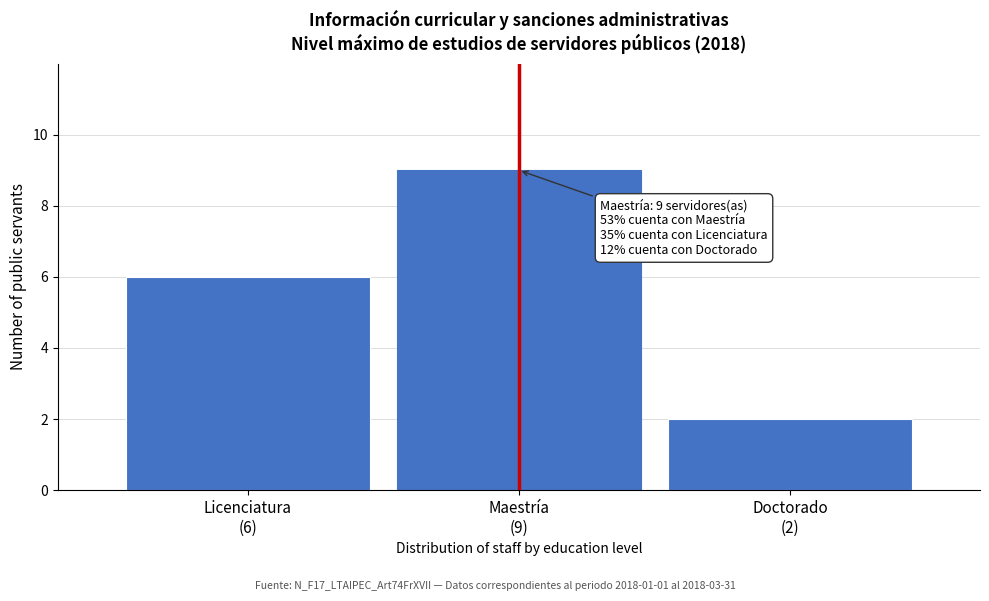

Reading left to right, what are all the values shown in this chart?

6	9	2